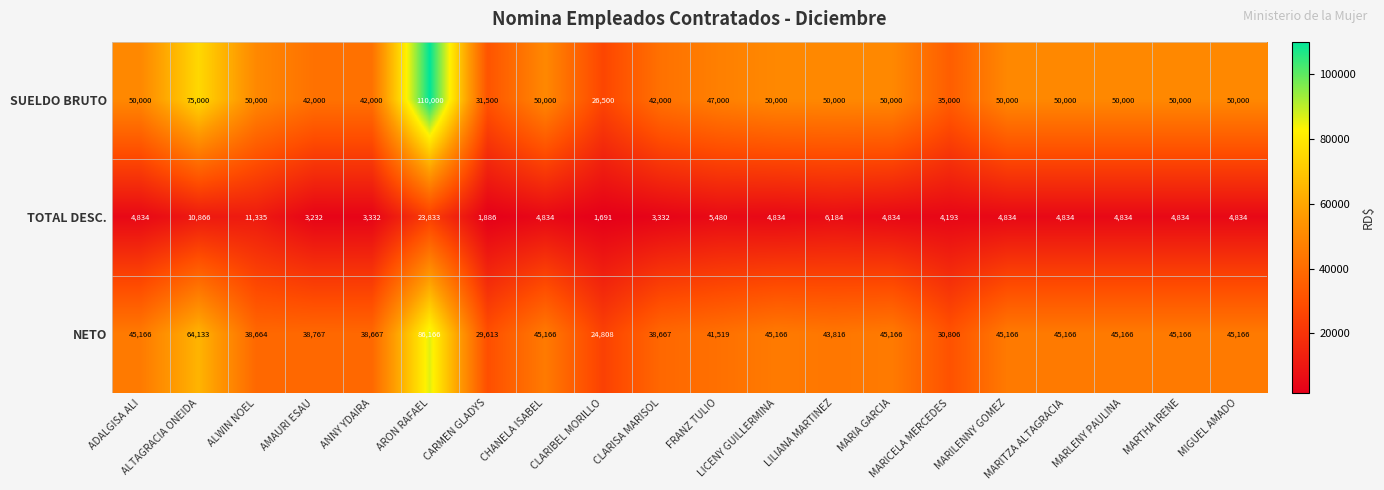

At which category is the sum across all series the highest?

ARON RAFAEL